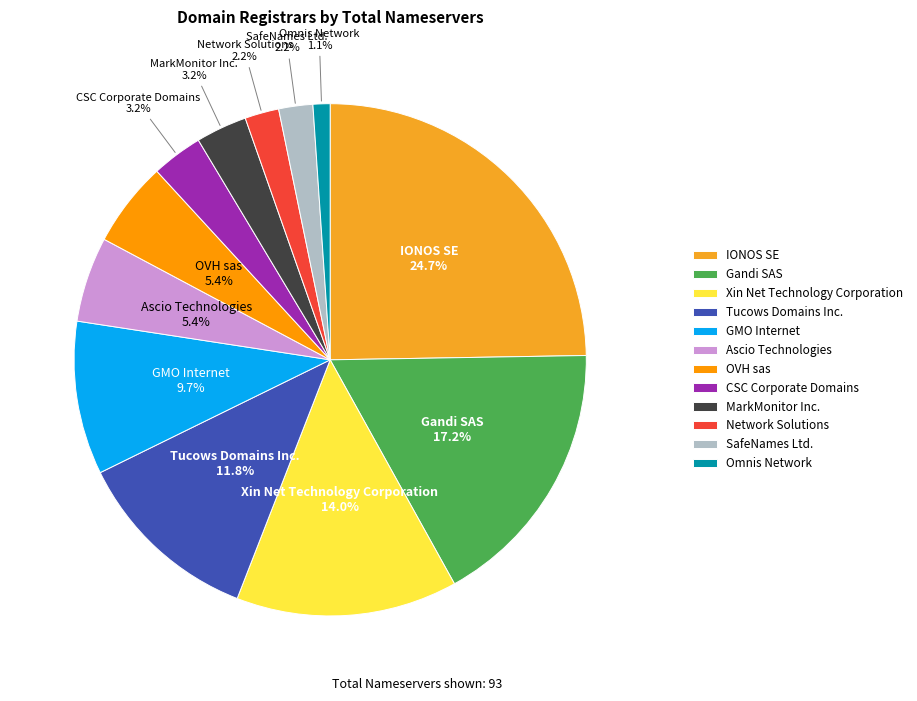

Is Ascio Technologies the majority of the pie?

No